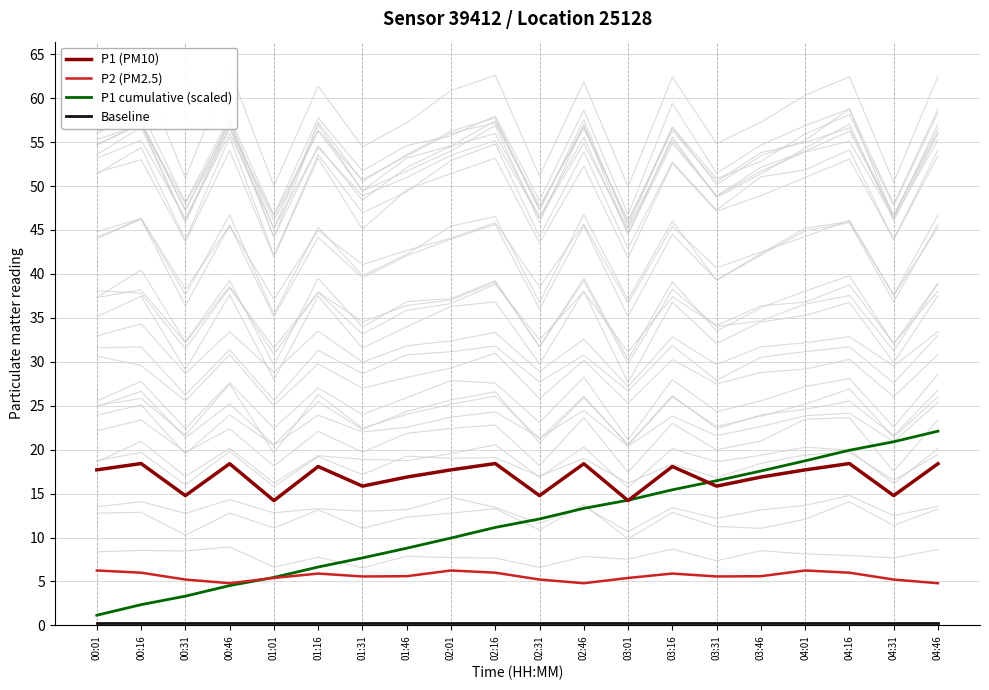

Rank the series at 04:46 from lowest to highest value.

Baseline, P2 (PM2.5), P1 (PM10), P1 cumulative (scaled)